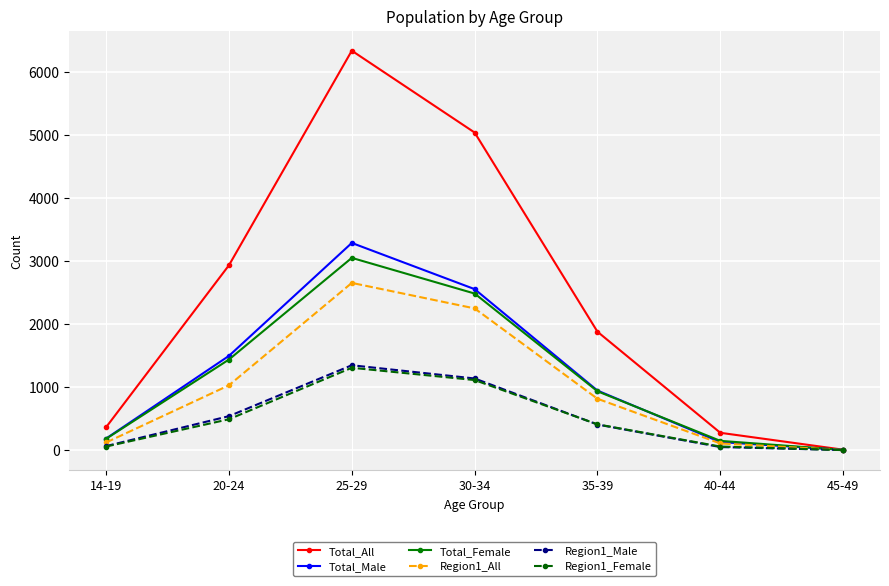

What position from the right is 40-44?

2